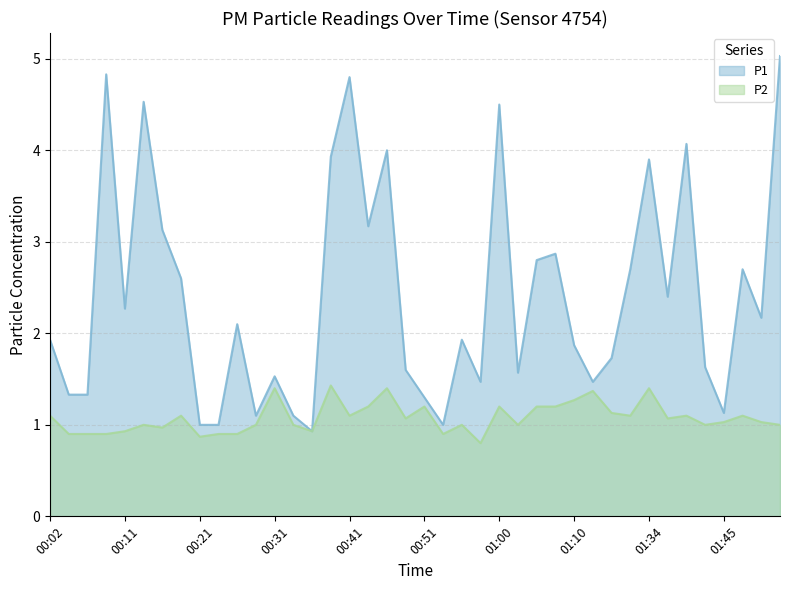

Which category has the highest value across all series?

01:52